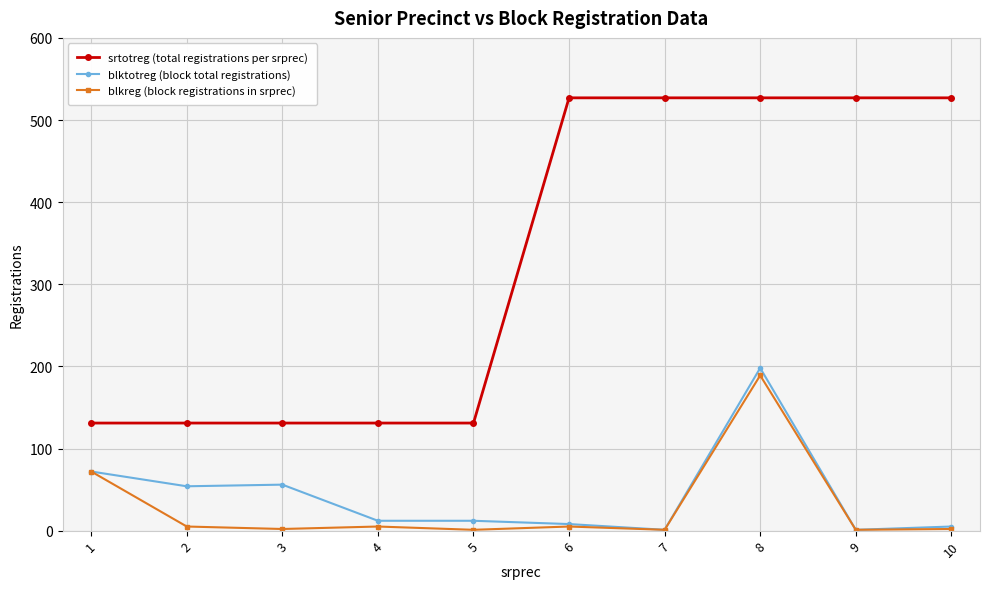

What is the value of the srtotreg (total registrations per srprec) point at the 9th from the left?

527